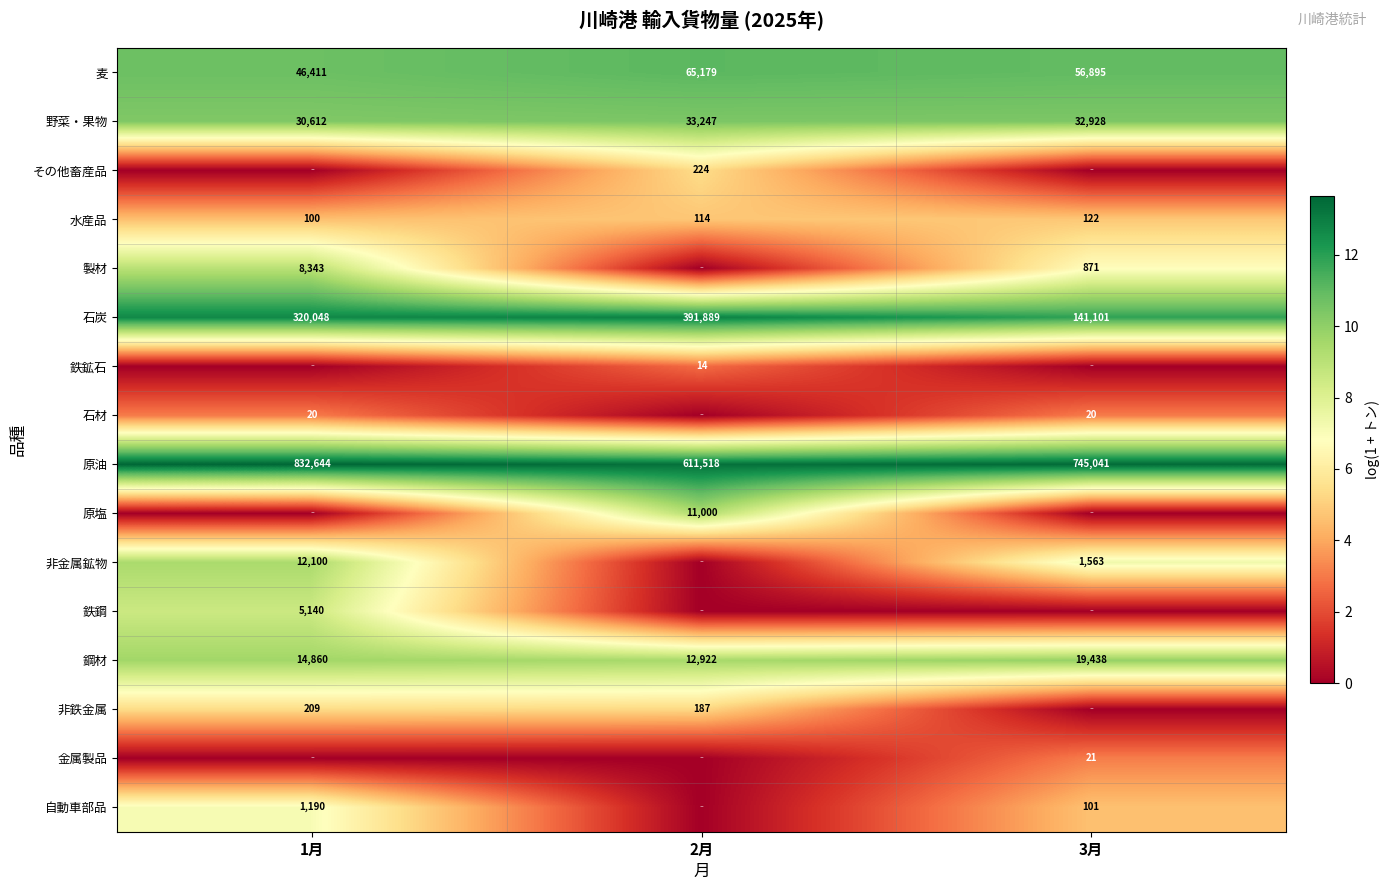

What is the approximate value of 原油 at 3月?

745041